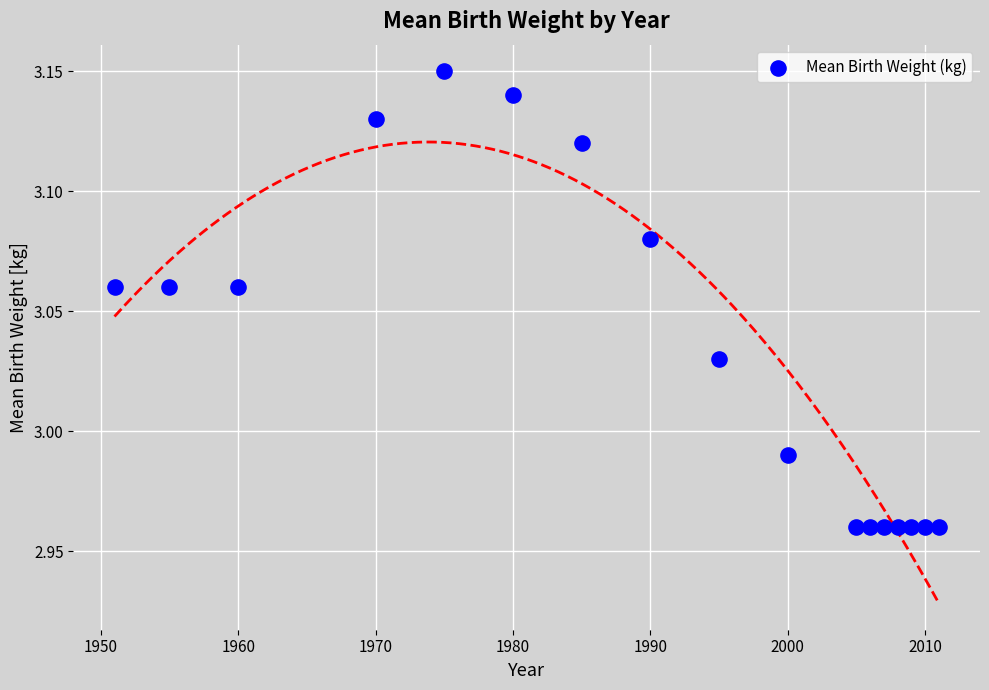

What is the range of X values (max minus min)?

60.0